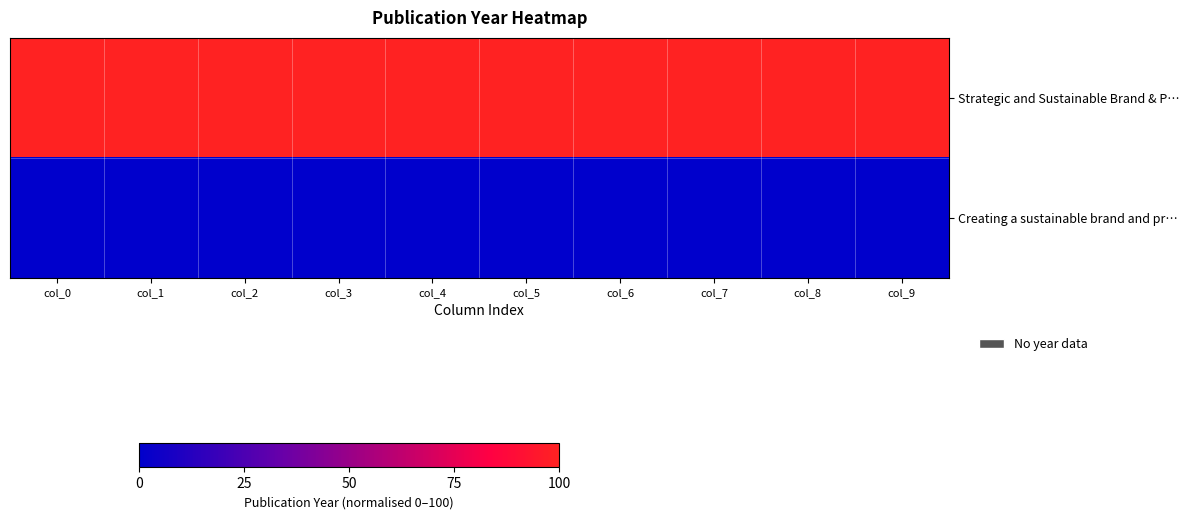

Reading right to left, what are all the values shown in this chart?

Strategic and Sustainable Brand & P…: col_9=100	col_8=100	col_7=100	col_6=100	col_5=100	col_4=100	col_3=100	col_2=100	col_1=100	col_0=100
Creating a sustainable brand and pr…: col_9=0	col_8=0	col_7=0	col_6=0	col_5=0	col_4=0	col_3=0	col_2=0	col_1=0	col_0=0